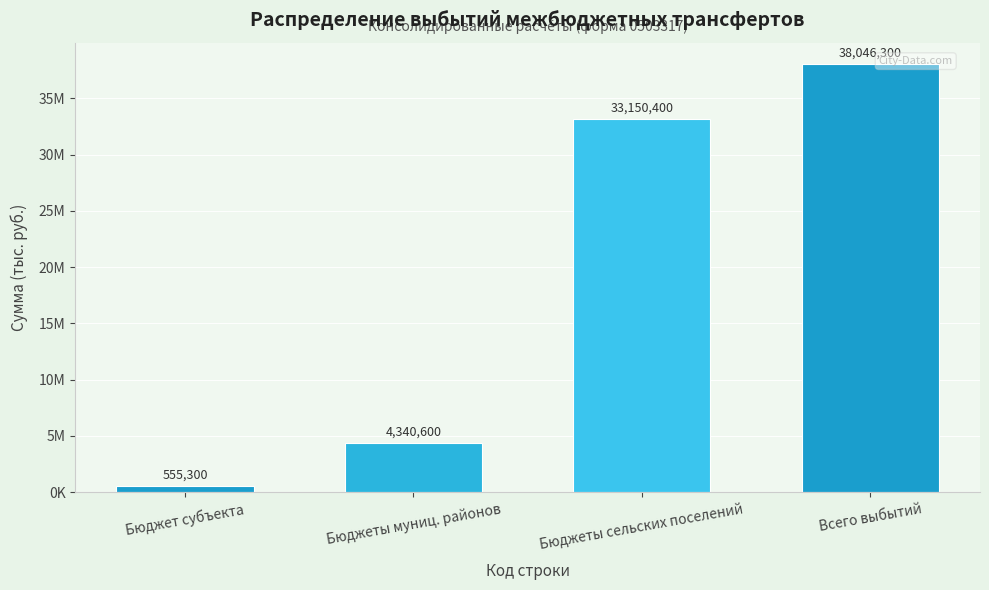

Does the chart contain any negative values?

No